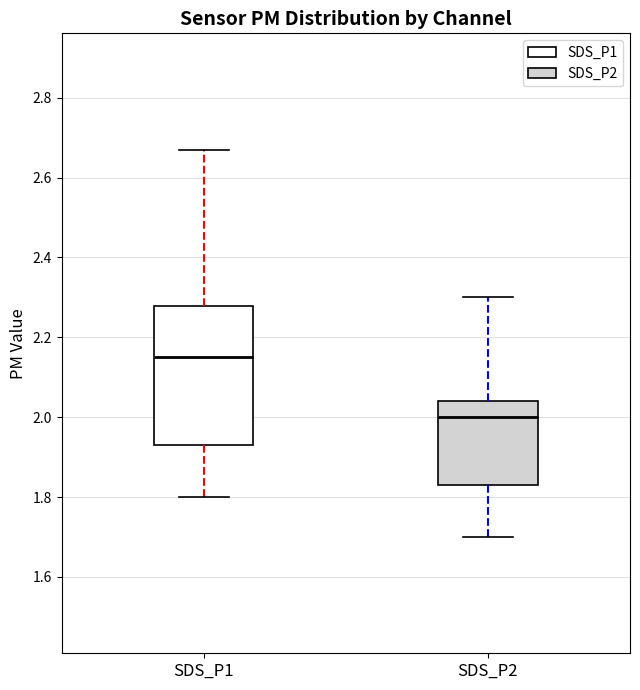

Where is the lower edge of the box for SDS_P2 on the y-axis? The values are not printed on the chart, so give them approximately, as read against the axis.

1.84